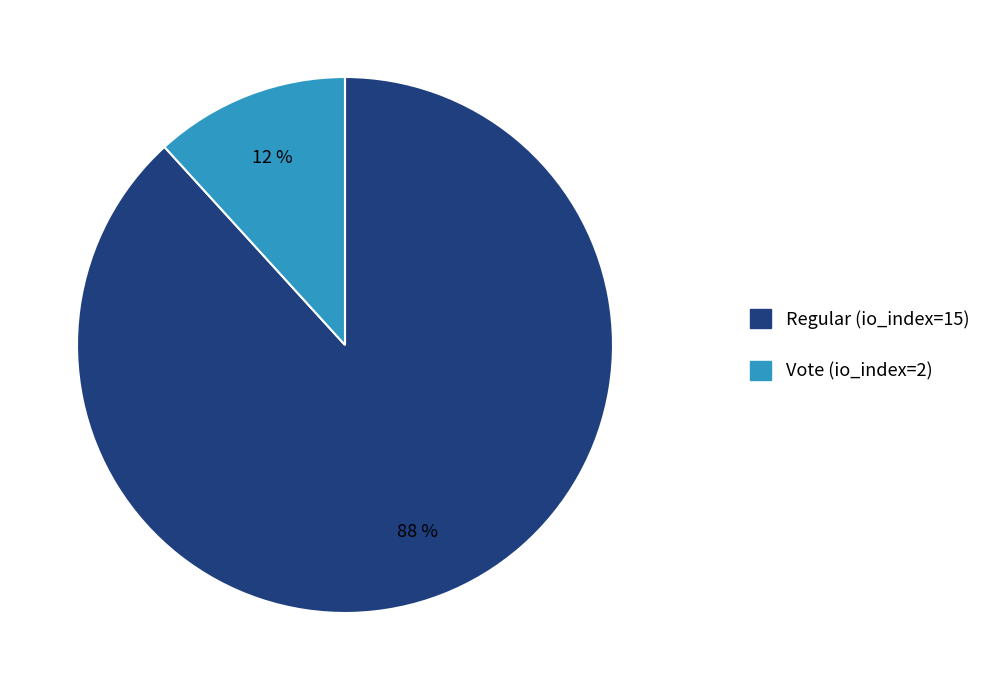

Which category accounts for the majority?

Regular (io_index=15)